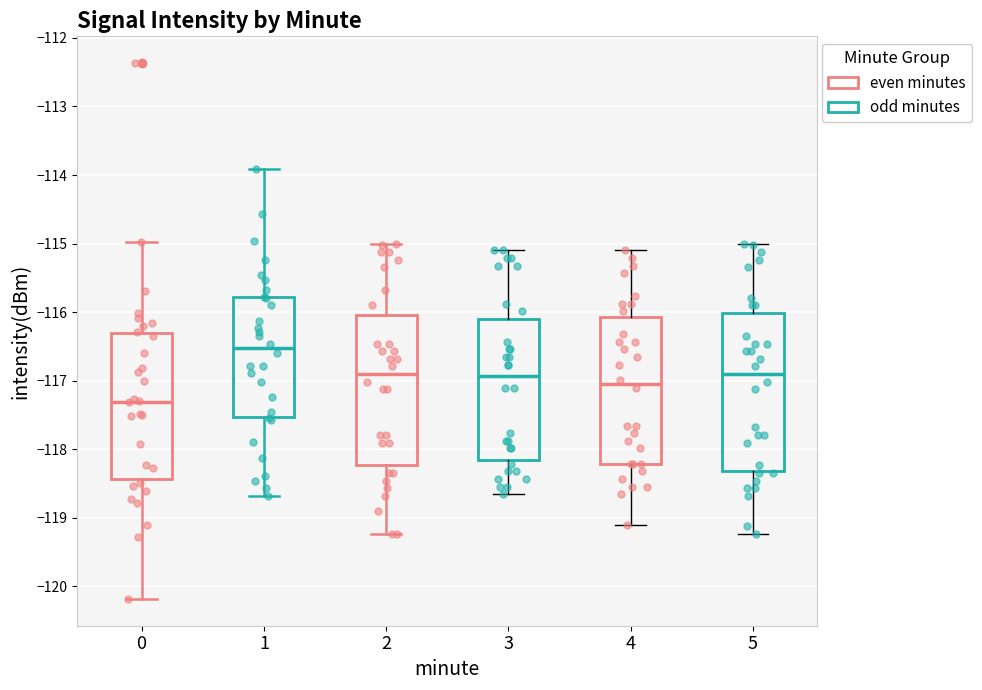

Reading left to right, read every box against the y-axis: the position of its median line, the range the box covers, and the ends of its whiskers. The values are not printed on the chart, so give them approximately, as read against the axis.

0: median -117.3, box -118.4 to -116.3, whiskers -120.2 to -115.0
1: median -116.5, box -117.5 to -115.8, whiskers -118.7 to -113.9
2: median -116.9, box -118.2 to -116.0, whiskers -119.2 to -115.0
3: median -116.9, box -118.2 to -116.1, whiskers -118.7 to -115.1
4: median -117.0, box -118.2 to -116.1, whiskers -119.1 to -115.1
5: median -116.9, box -118.3 to -116.0, whiskers -119.2 to -115.0